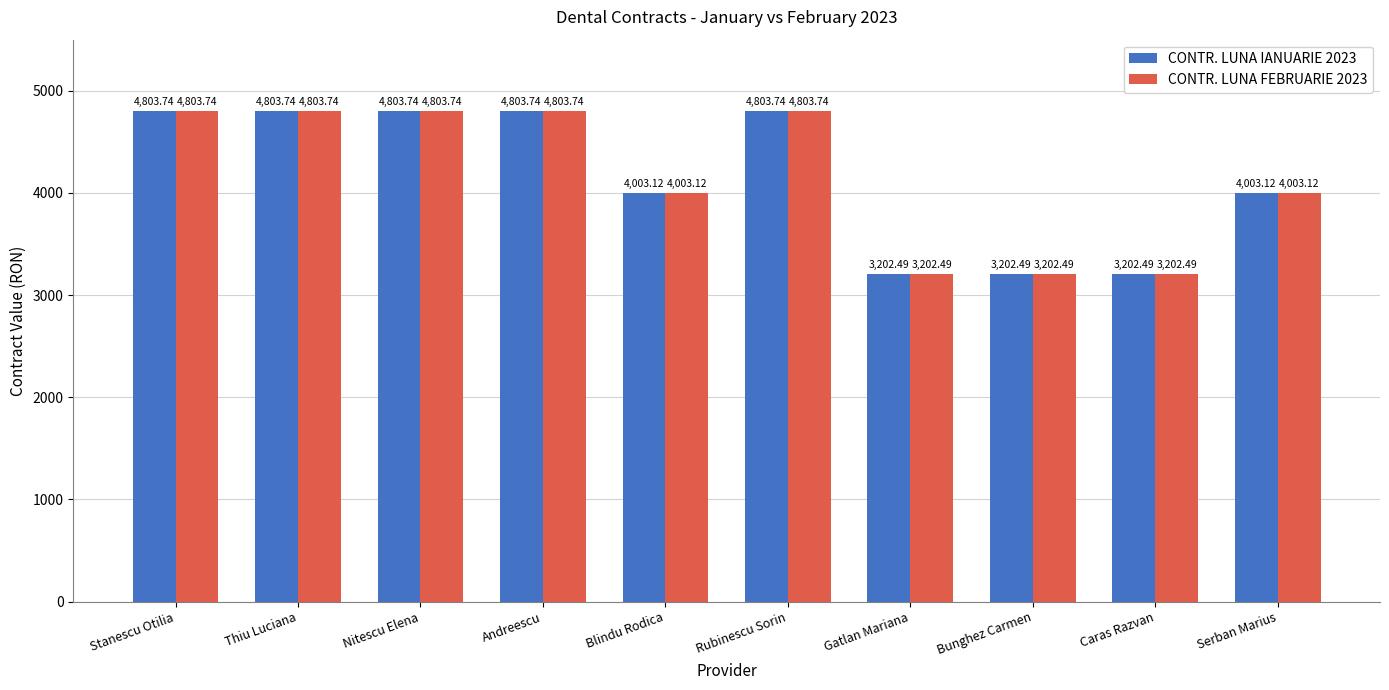

What is the sum of the CONTR. LUNA IANUARIE 2023 values at Thiu Luciana and Gatlan Mariana?

8006.2